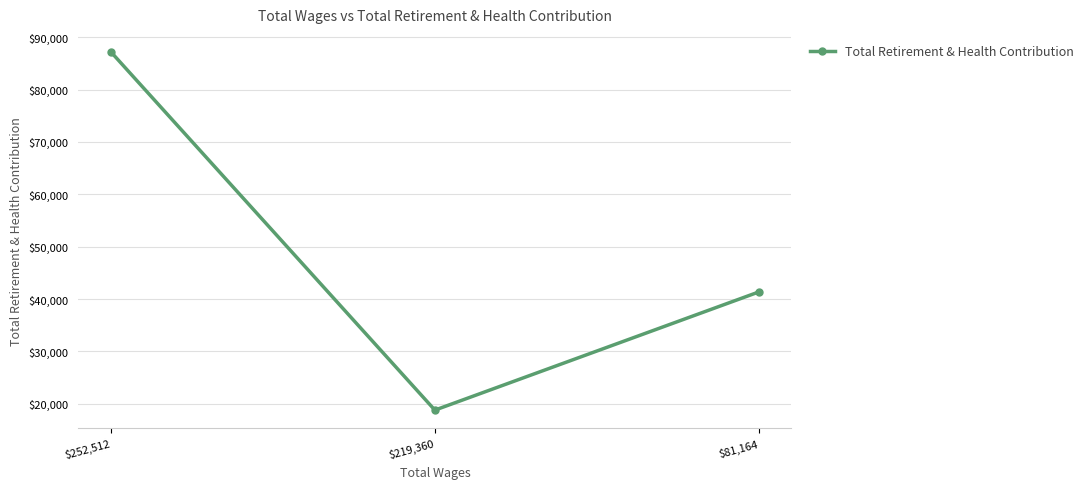

True or false: the data shows 28957 at $252,512.

False